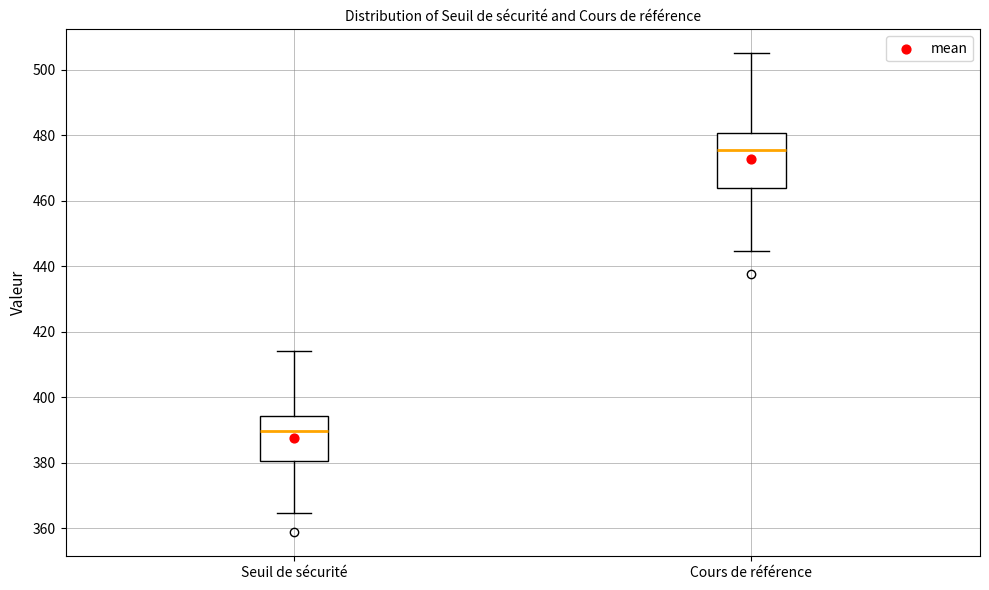

Comparing the boxes themselves (not the whiskers), which one is the tallest?

Cours de référence